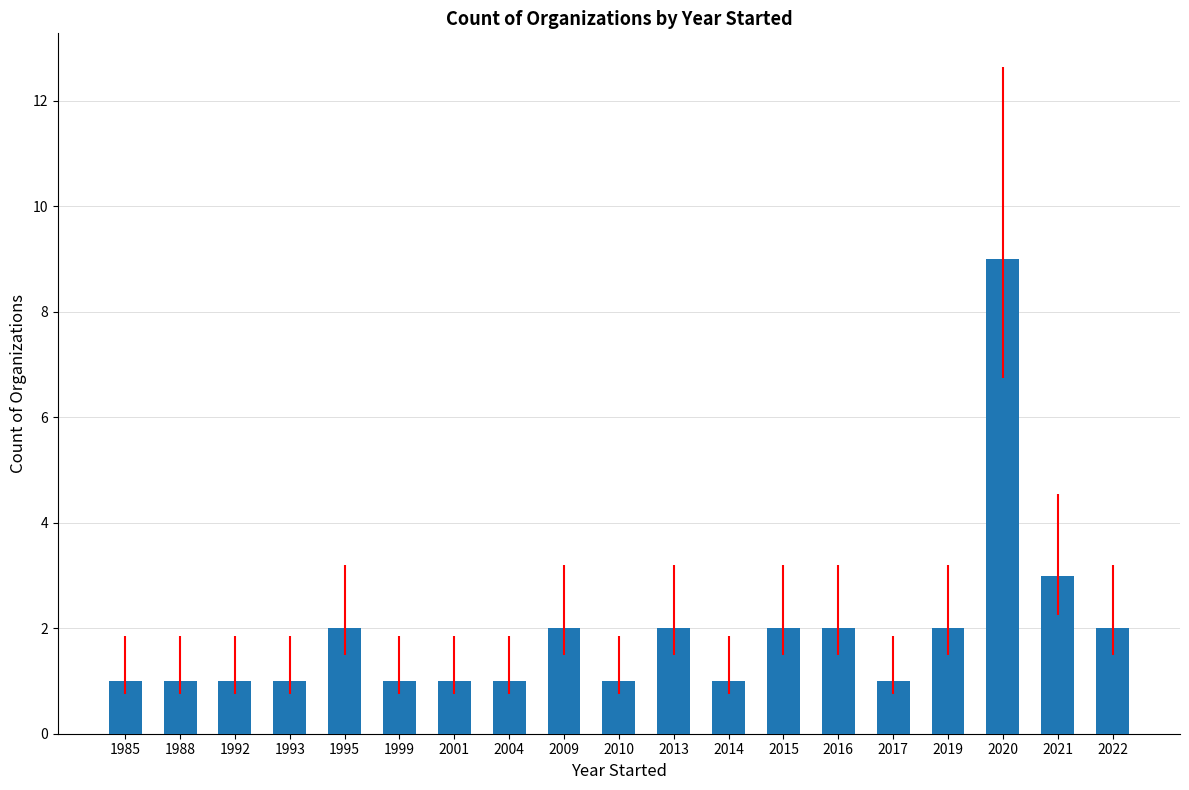

True or false: the data shows 1 at 2013.

False